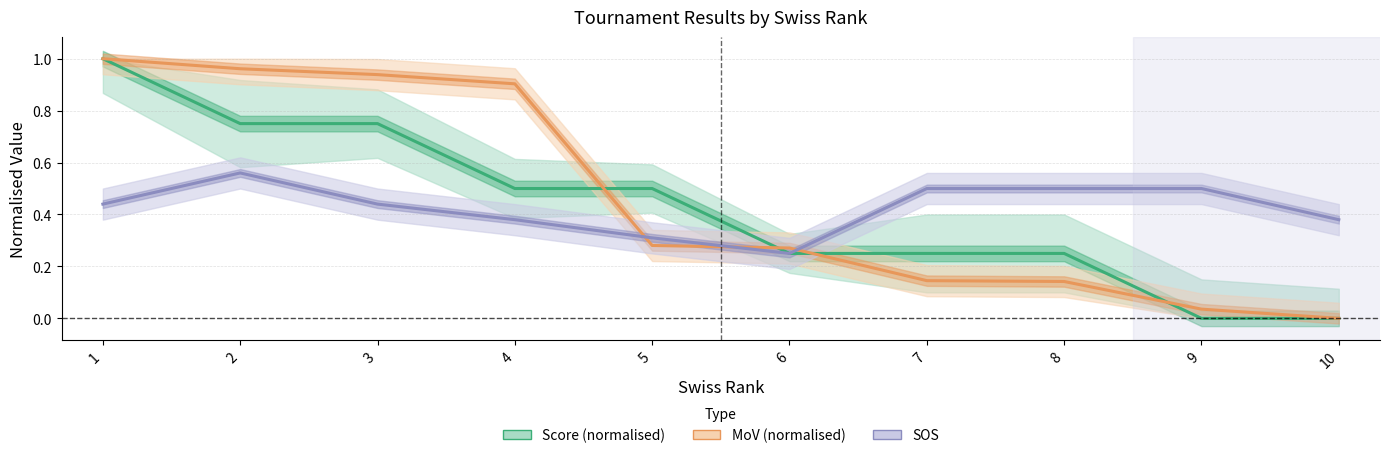

Which series changed the most between 3 and 7?

MoV (normalised)